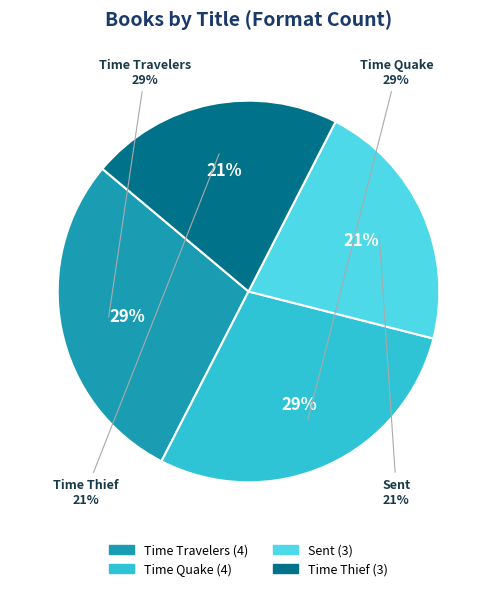

Which category has the smallest portion of the pie?

Sent